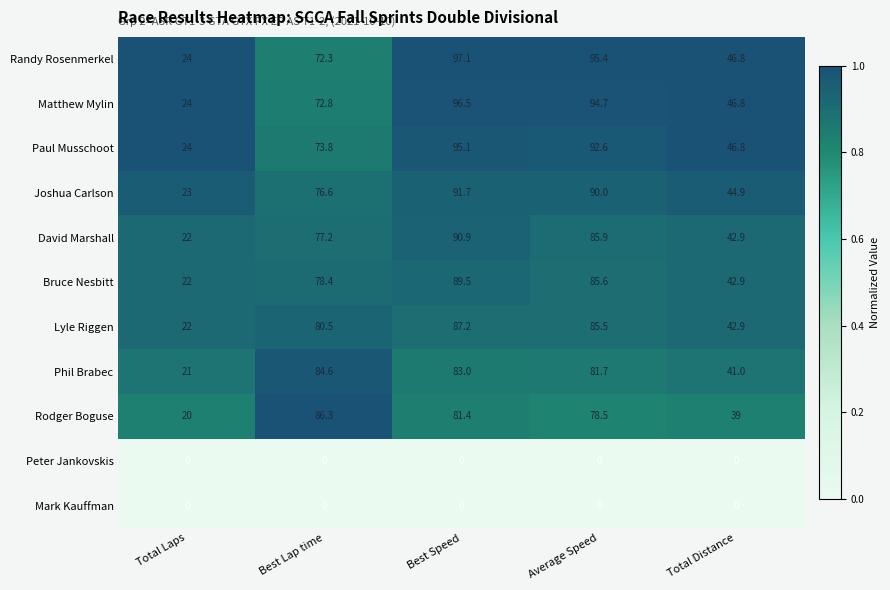

Which series has the widest spread of values?

Randy Rosenmerkel